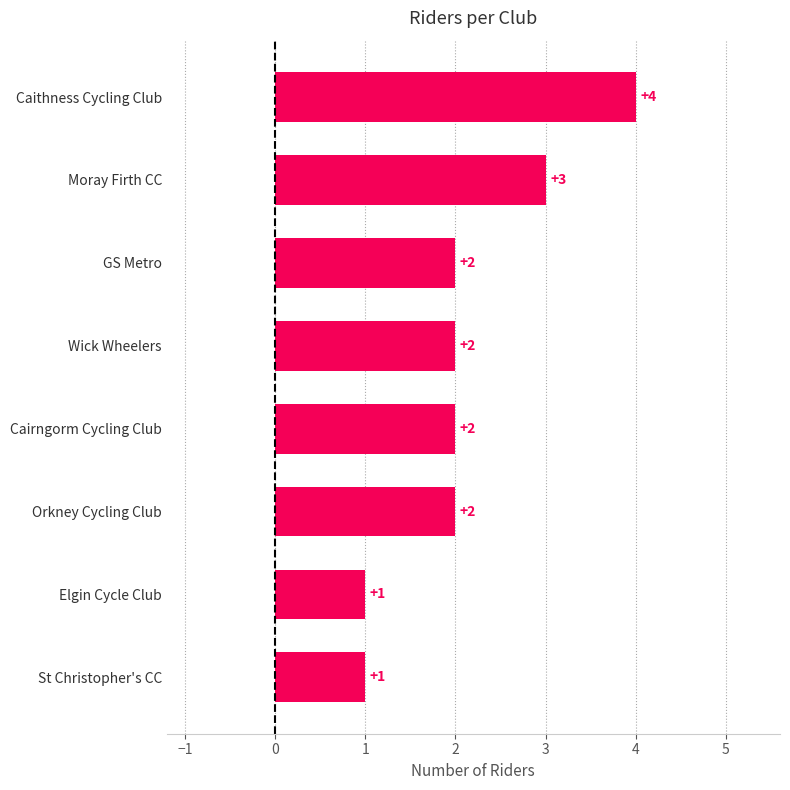

What is the greatest value displayed?

4